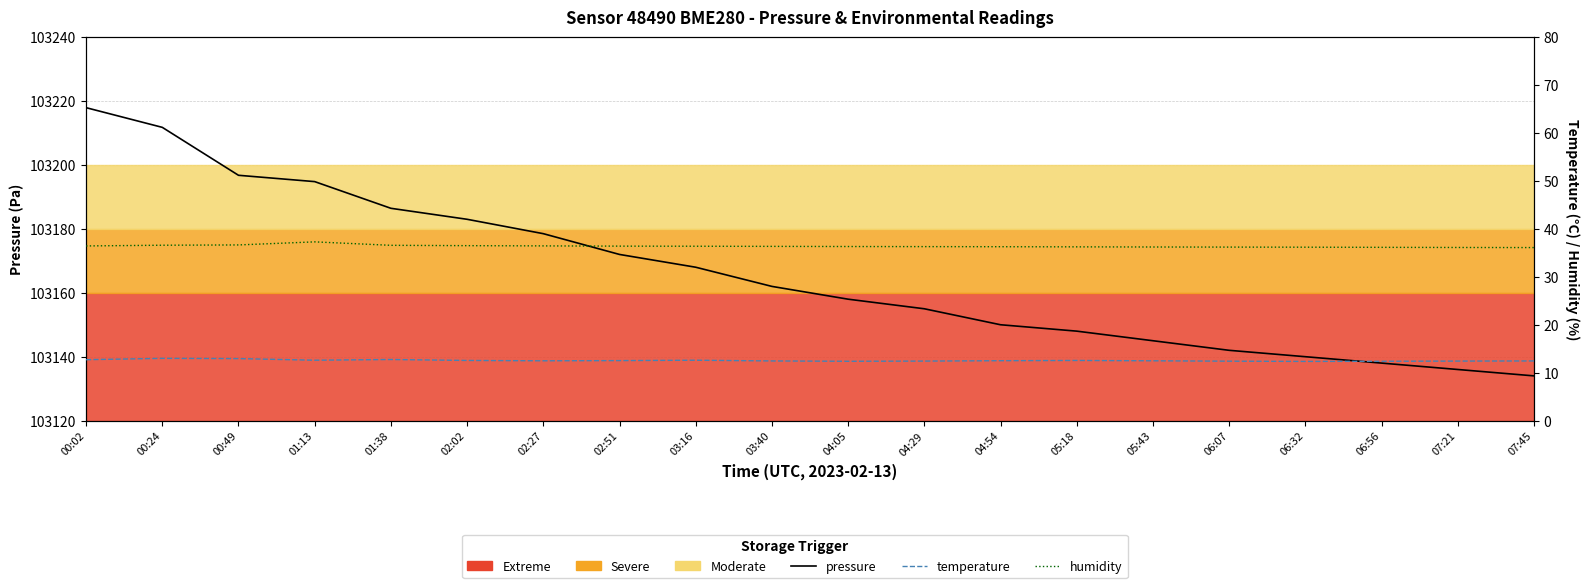

At 03:40, list the series in order from largest to smallest.

pressure, humidity, temperature